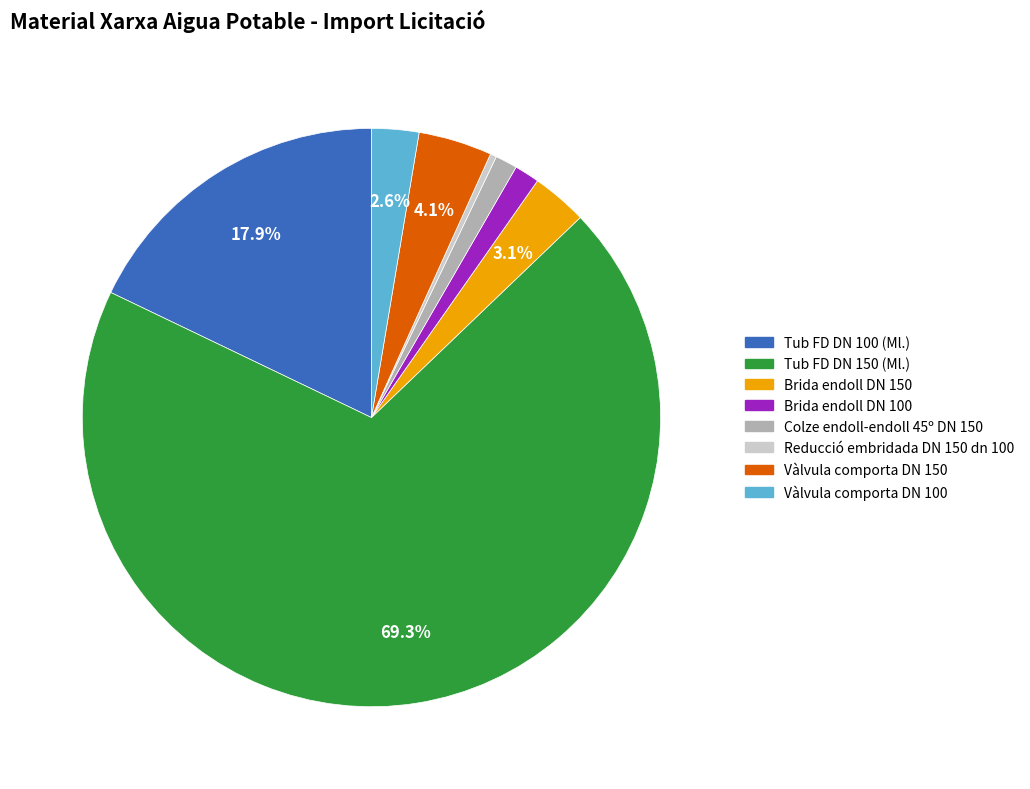

To the nearest percent, what percentage of the pie is Tub FD DN 150 (Ml.)?

69%